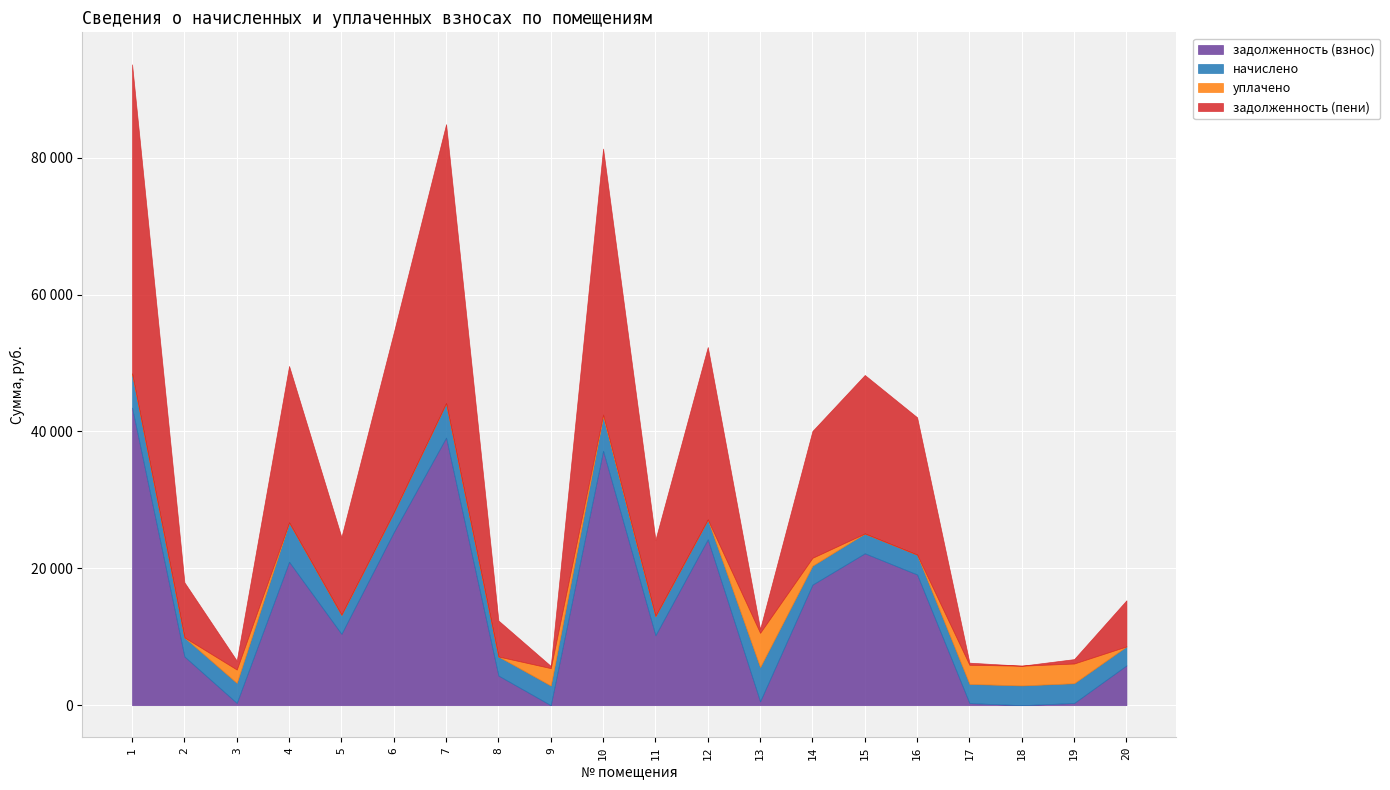

At how many categories does at least one series exceed 7112?

12